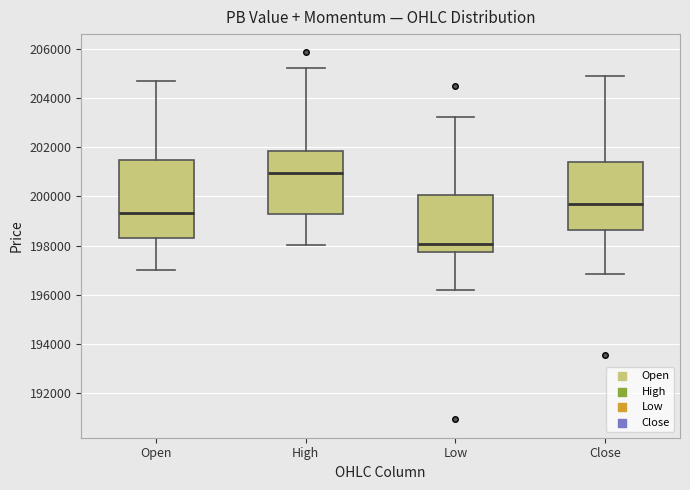

Where does the lower whisker of the box for Close end on the y-axis? The values are not printed on the chart, so give them approximately, as read against the axis.

196800